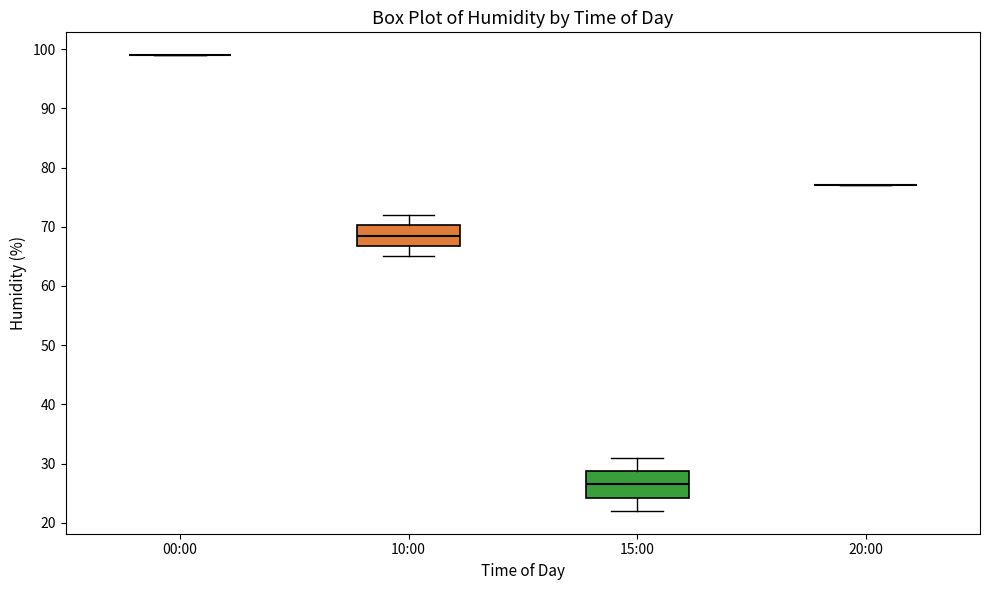

Which box is the tallest, from its lower edge to its upper edge?

15:00